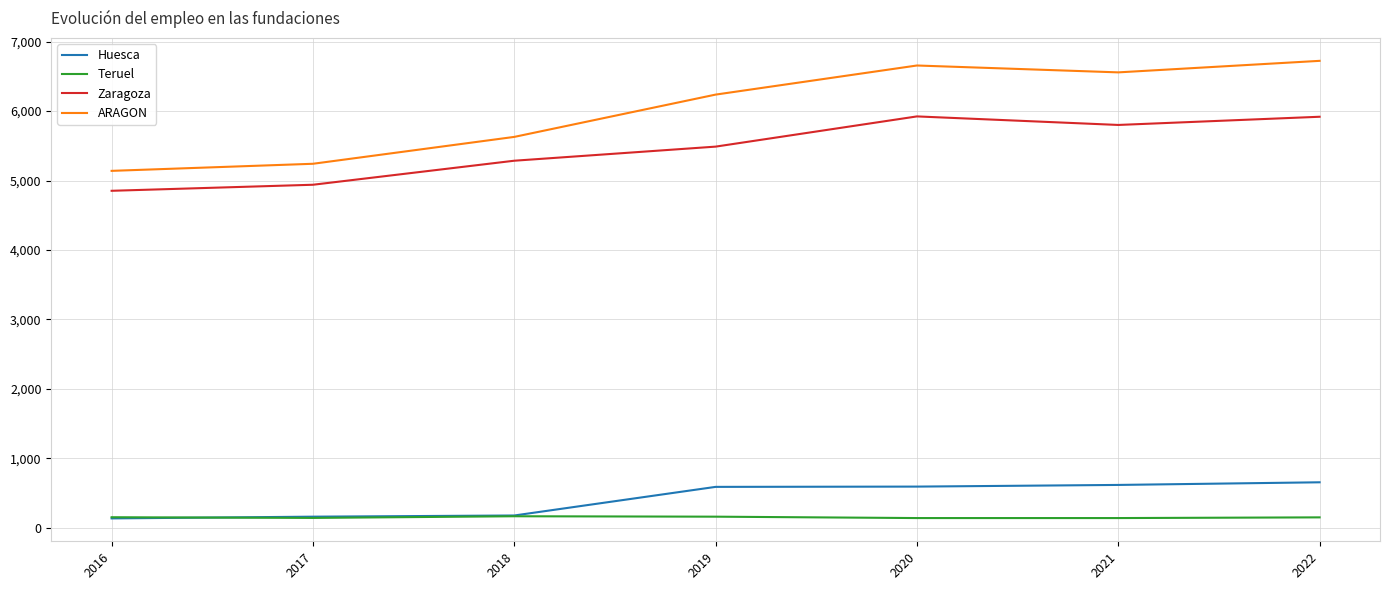

List the labels in order of ARAGON value, smallest first.

2016, 2017, 2018, 2019, 2021, 2020, 2022